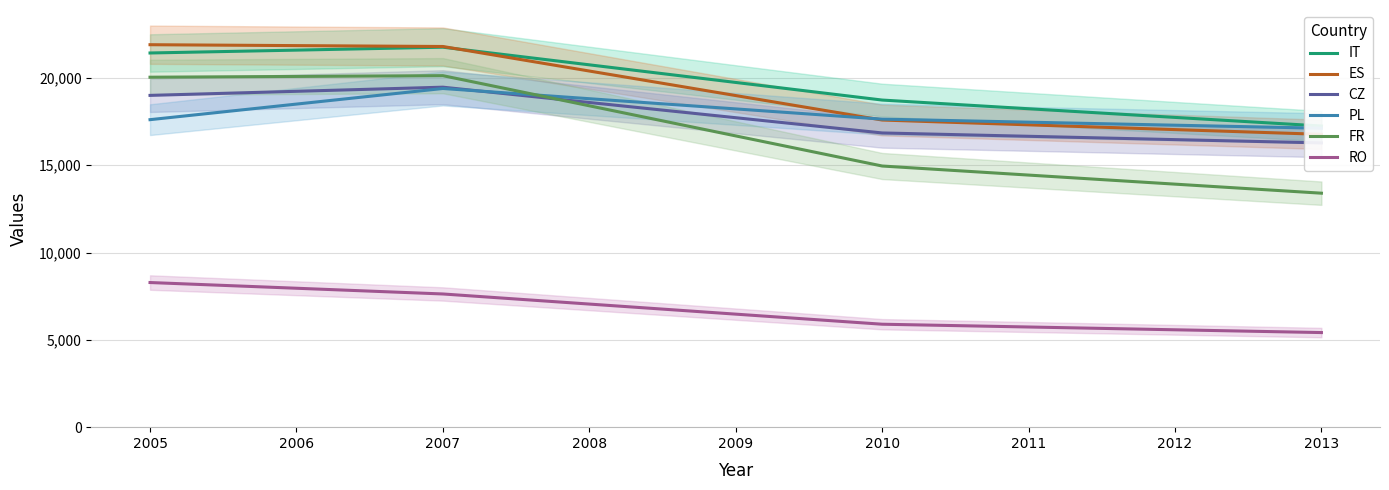

What is the difference between the IT values at 2010 and 2009?

1008